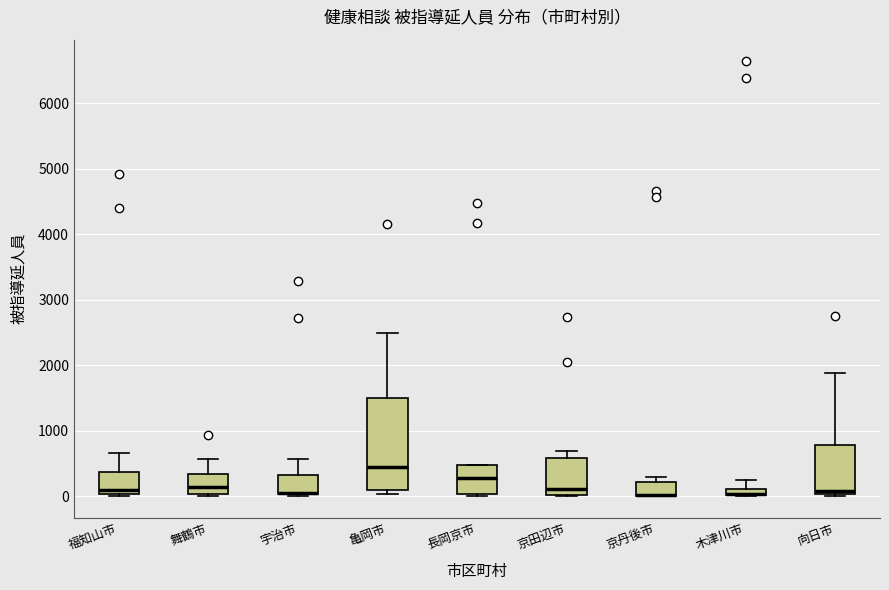

Comparing the boxes themselves (not the whiskers), which one is the tallest?

亀岡市